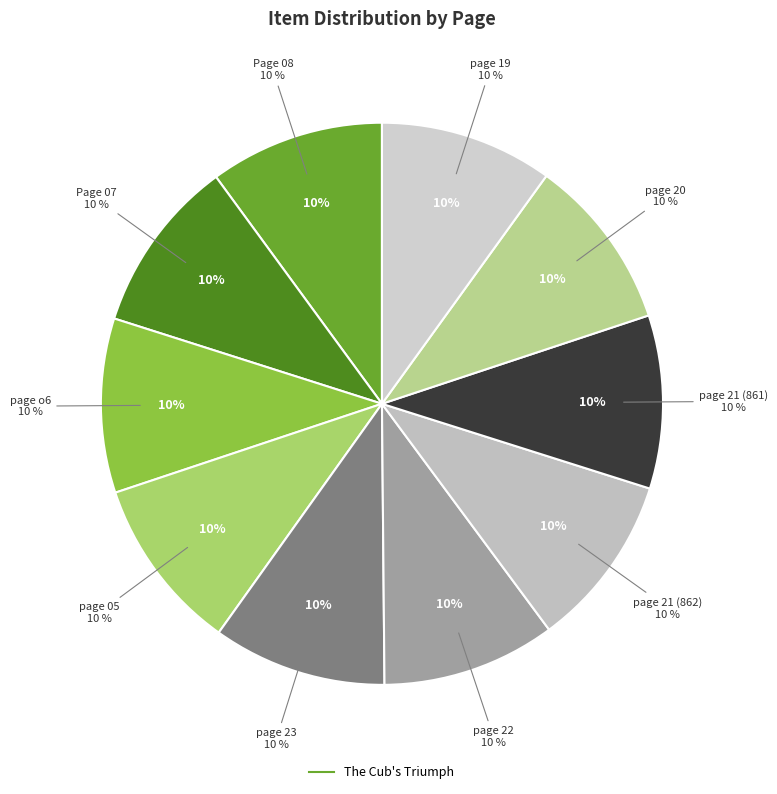

To the nearest percent, what portion does Page 07 represent?

10%